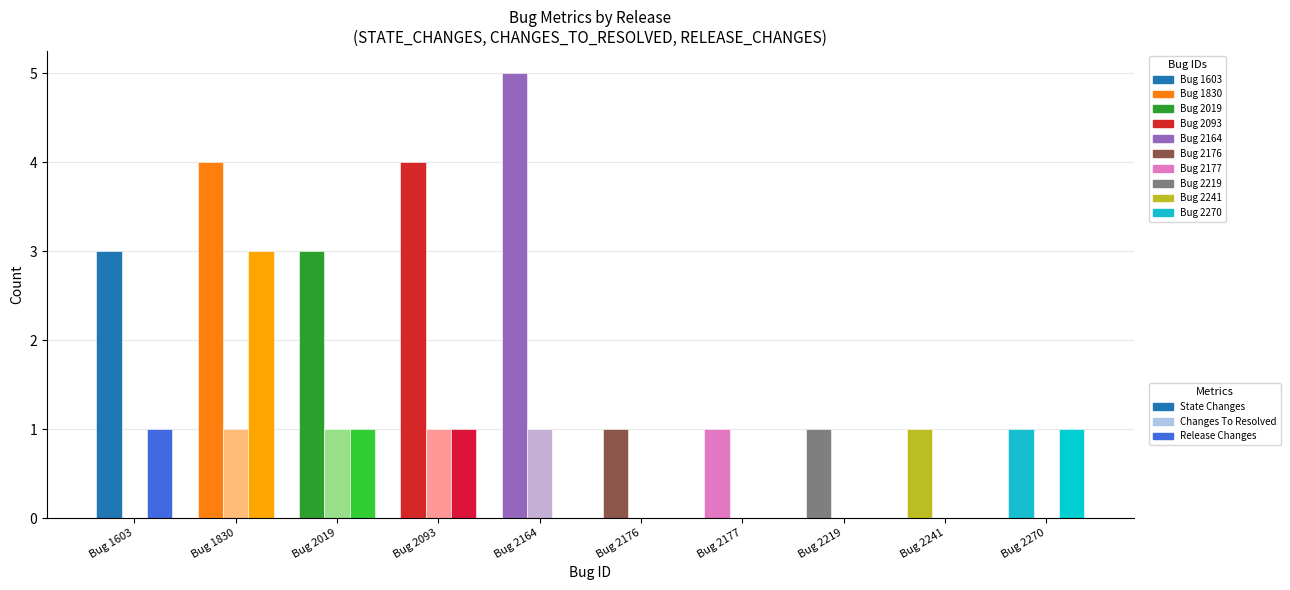

How many values in RELEASE_CHANGES are above zero?

5